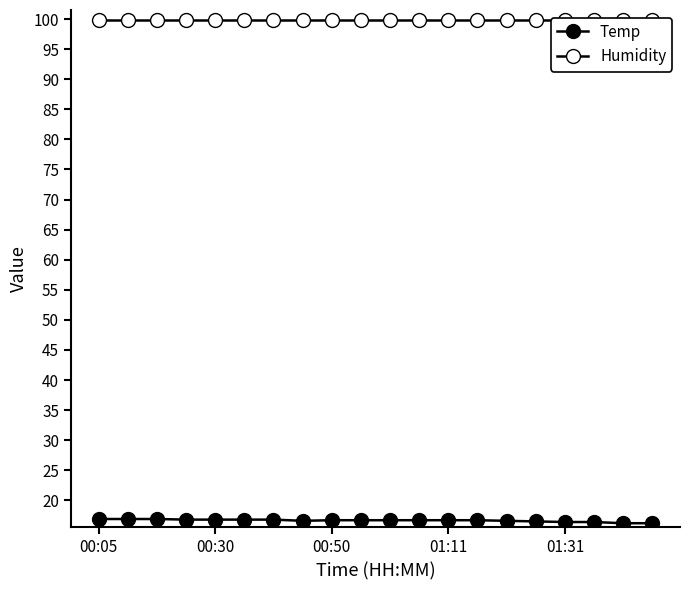

Is the value of Temp at 5 greater than the value of Humidity at 17?

No